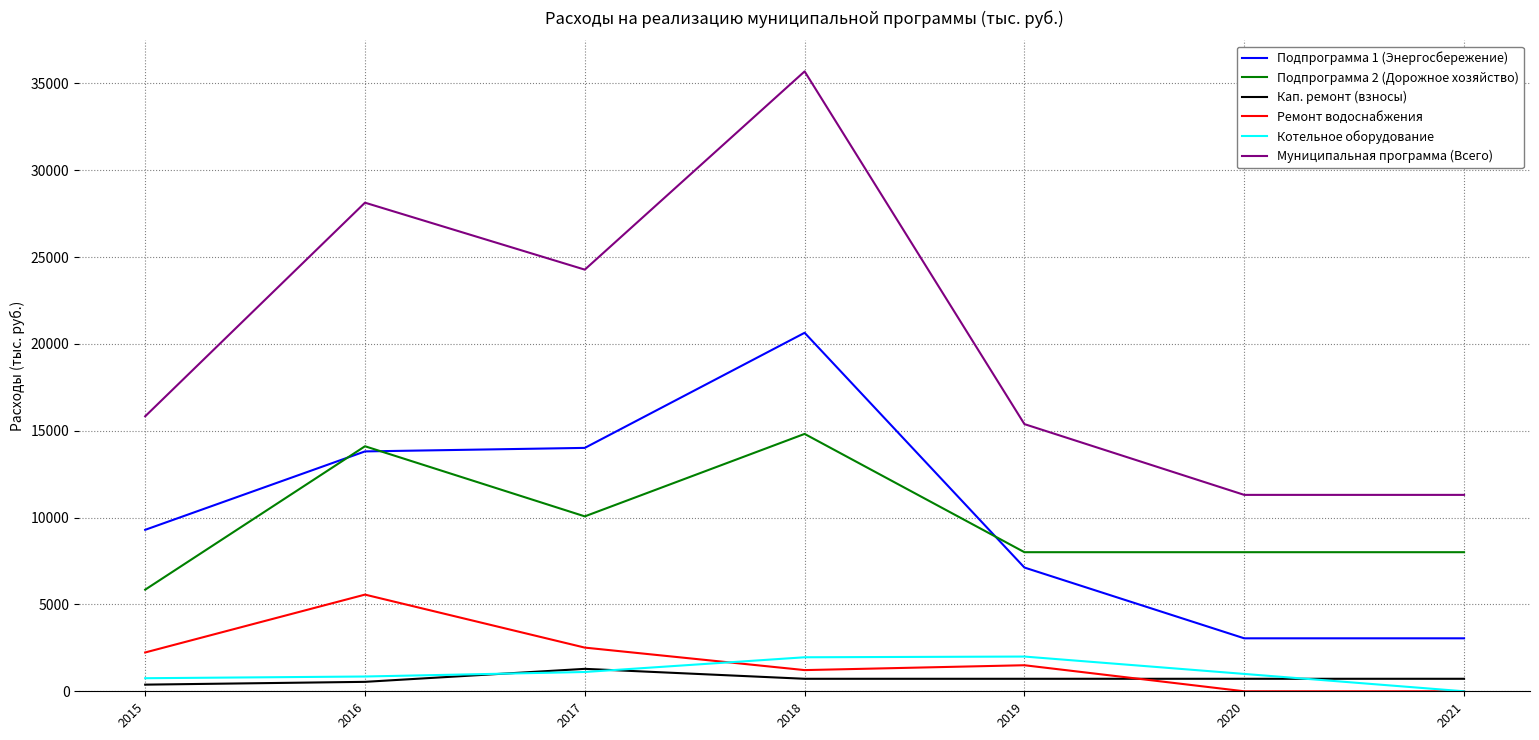

After their last crossing, which series has the higher values: Подпрограмма 1 (Энергосбережение) or Подпрограмма 2 (Дорожное хозяйство)?

Подпрограмма 2 (Дорожное хозяйство)